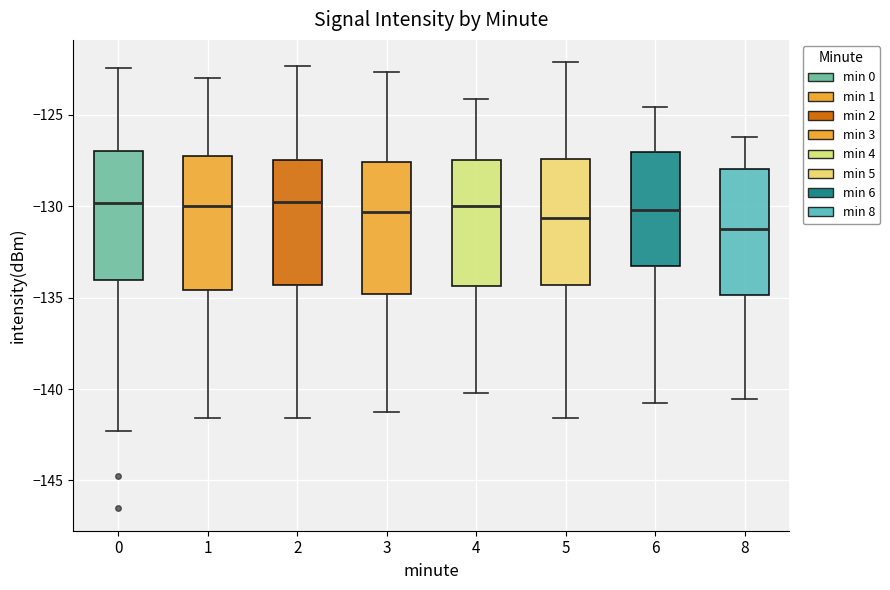

Which box's median line is the lowest?

8